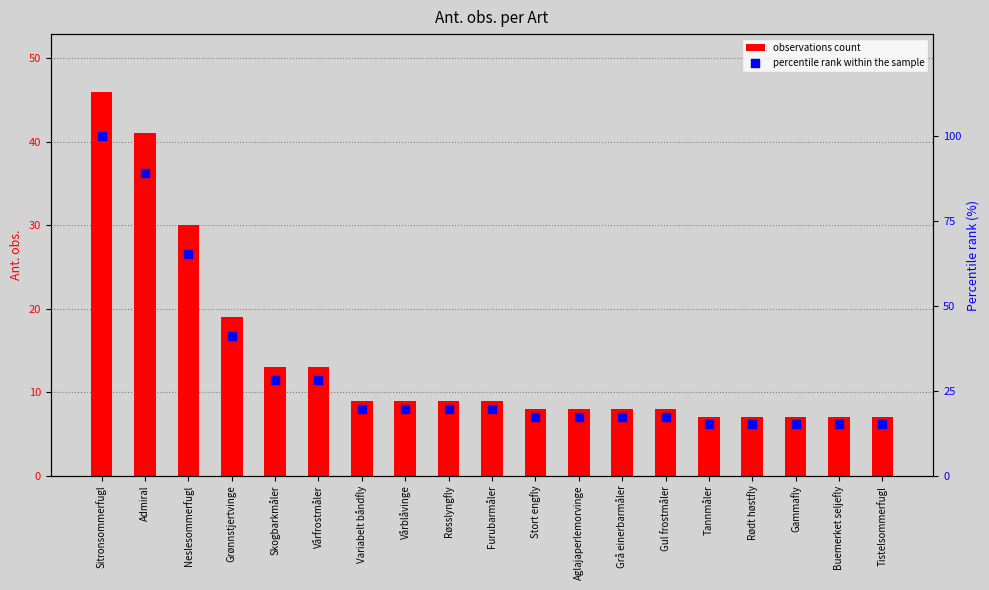

What is the total value across all series at Admiral?

130.1